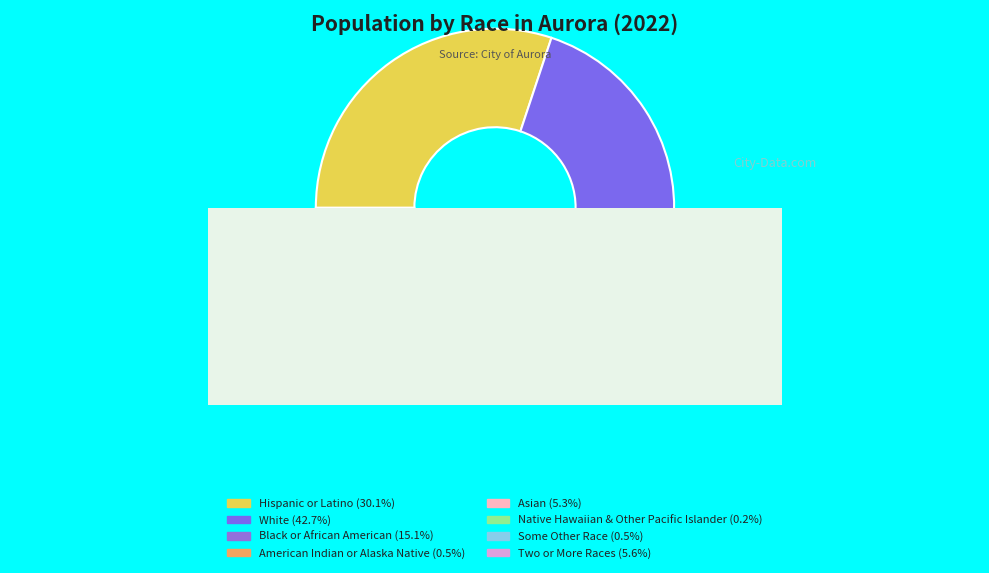

Rank the categories by value from highest to lowest.

White, Hispanic or Latino, Black or African American, Two or More Races, Asian, American Indian or Alaska Native, Some Other Race, Native Hawaiian & Other Pacific Islander